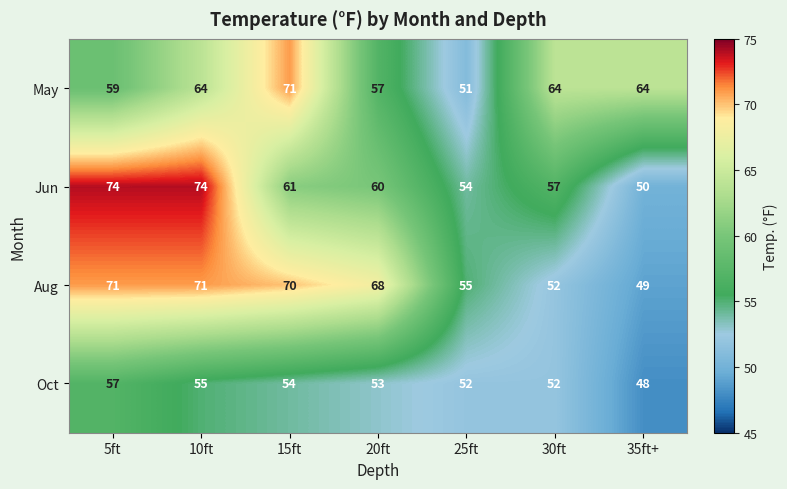

At which category does the chart reach its minimum across all series?

35ft+